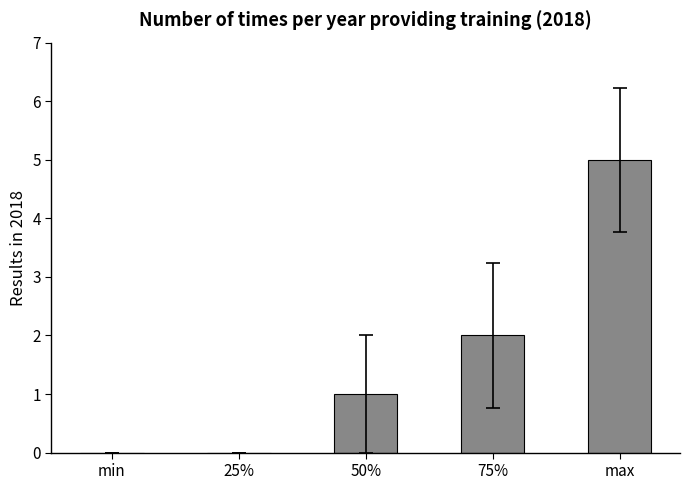

Is it true that the value at min is 0?

True